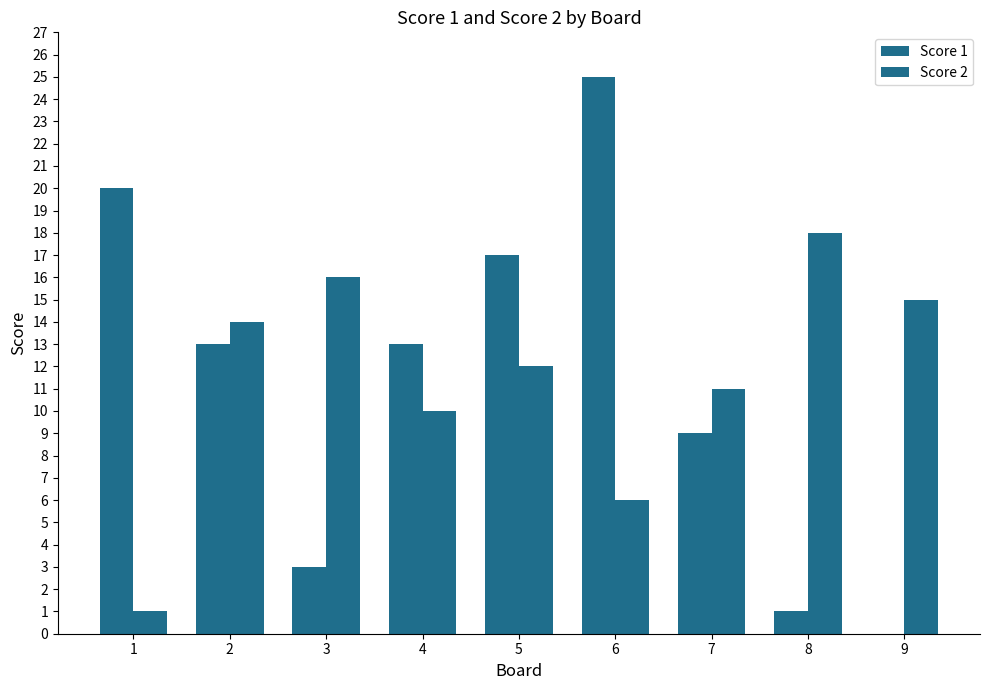

Does the chart contain stacked bars?

No